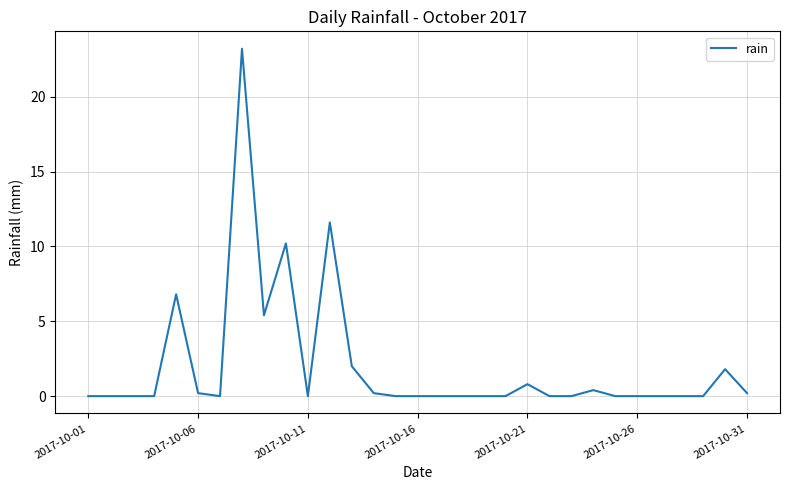

How many lines are shown in the chart?

1